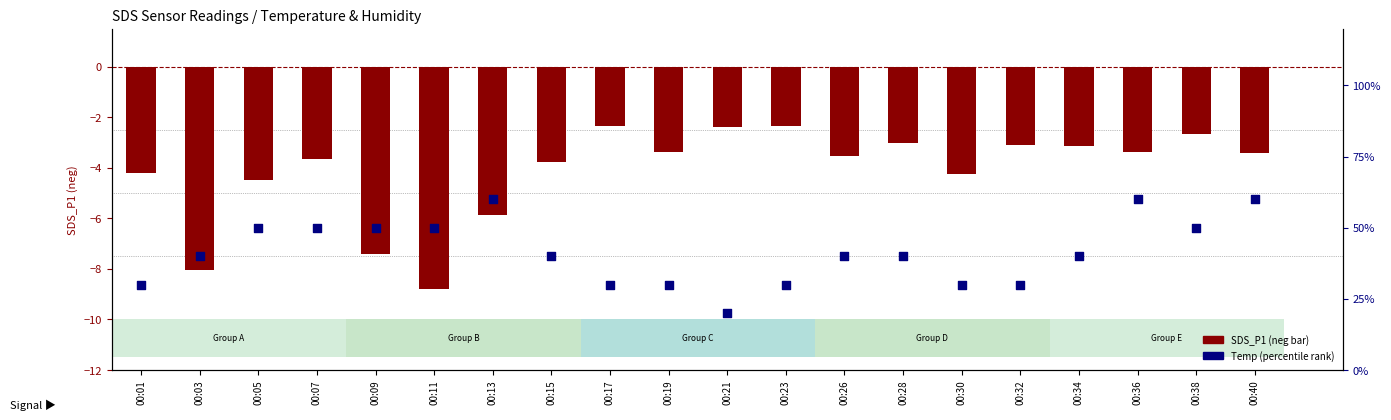

At which category is the sum across all series the highest?

00:36